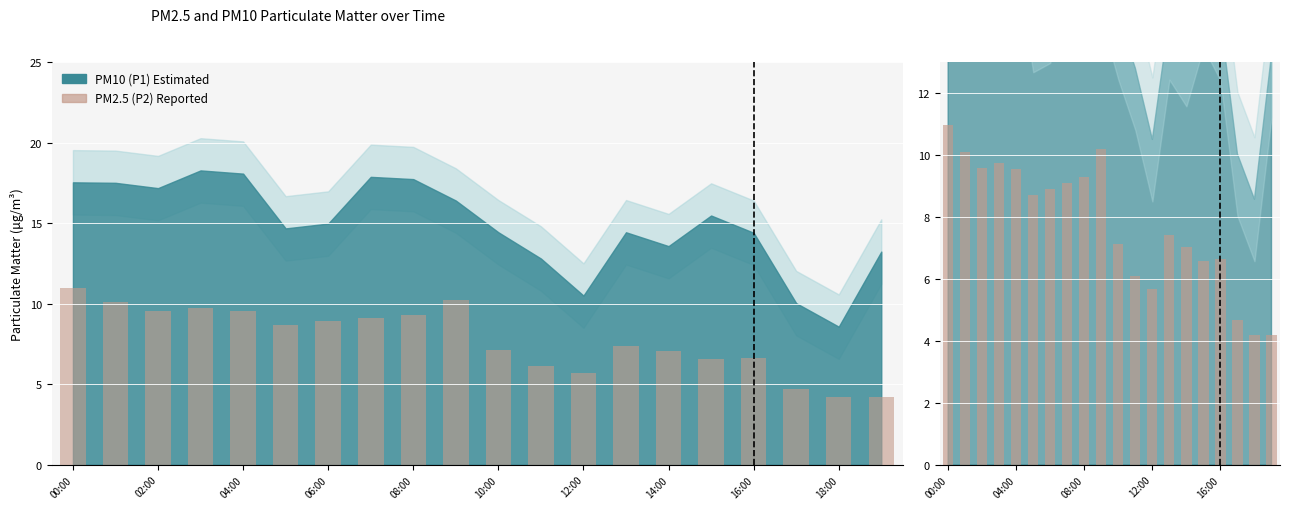

What position from the left is 00:00?

1